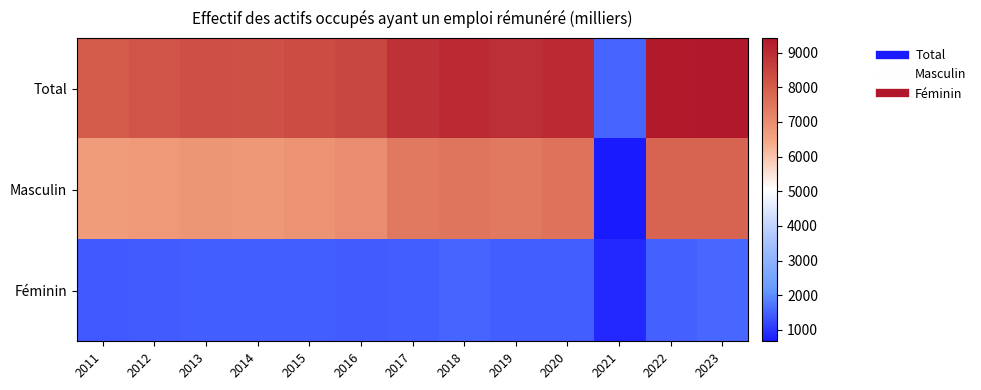

List the series in order of their overall mean, lowest first.

Féminin, Masculin, Total